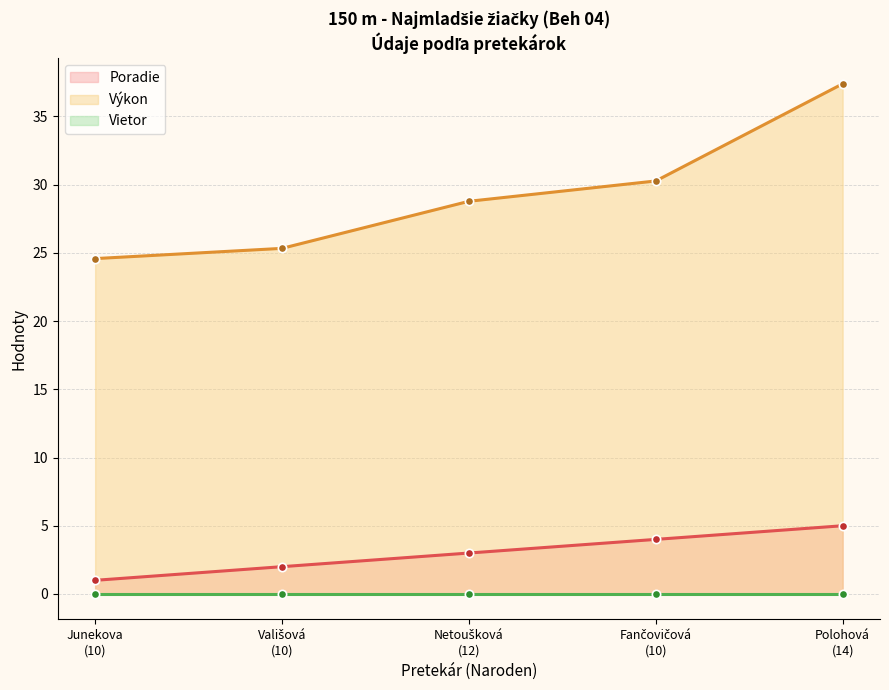

True or false: Výkon and Poradie intersect in this chart.

False